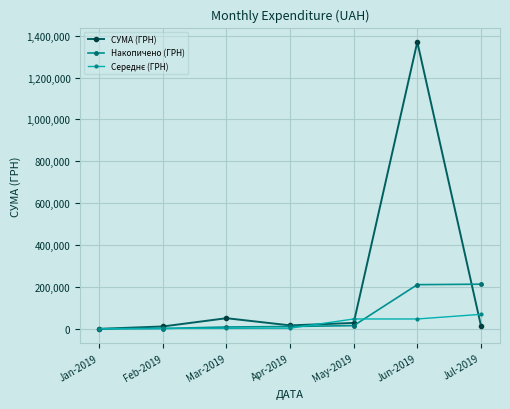

Does the chart have visible grid lines?

Yes